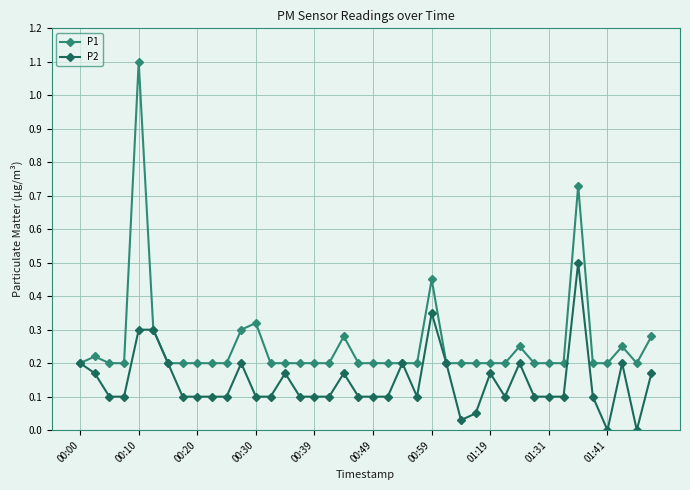

What are all the series names shown in the legend?

P1, P2